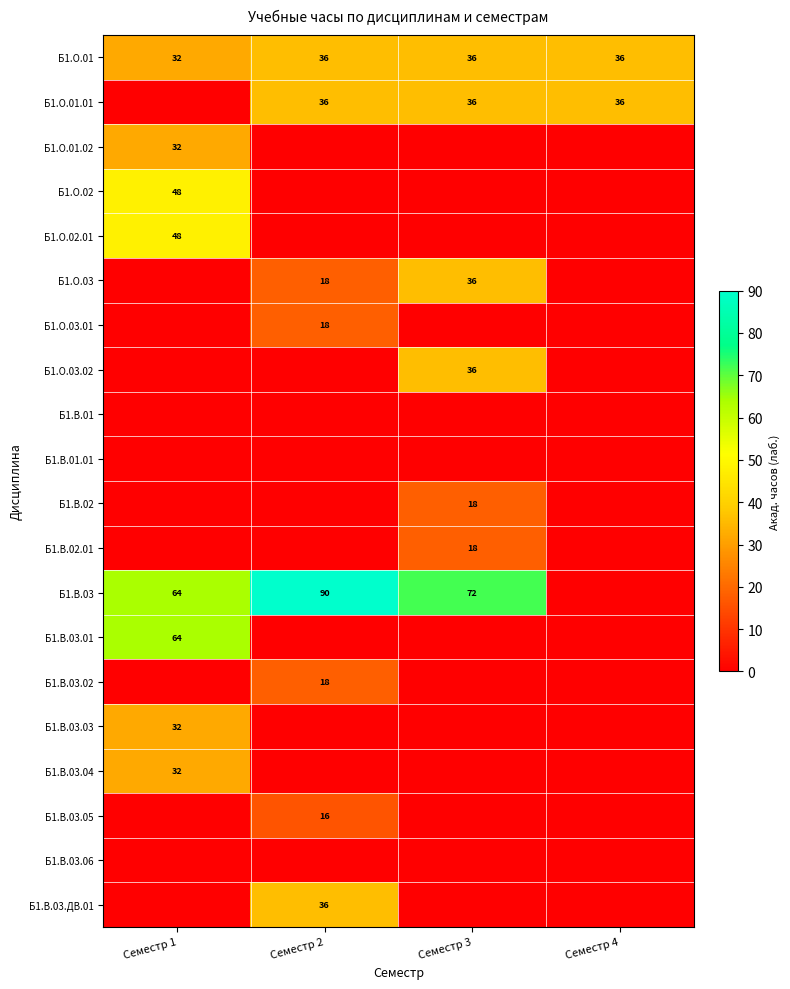

What is the difference between the Б1.О.03 values at Семестр 3 and Семестр 2?

18